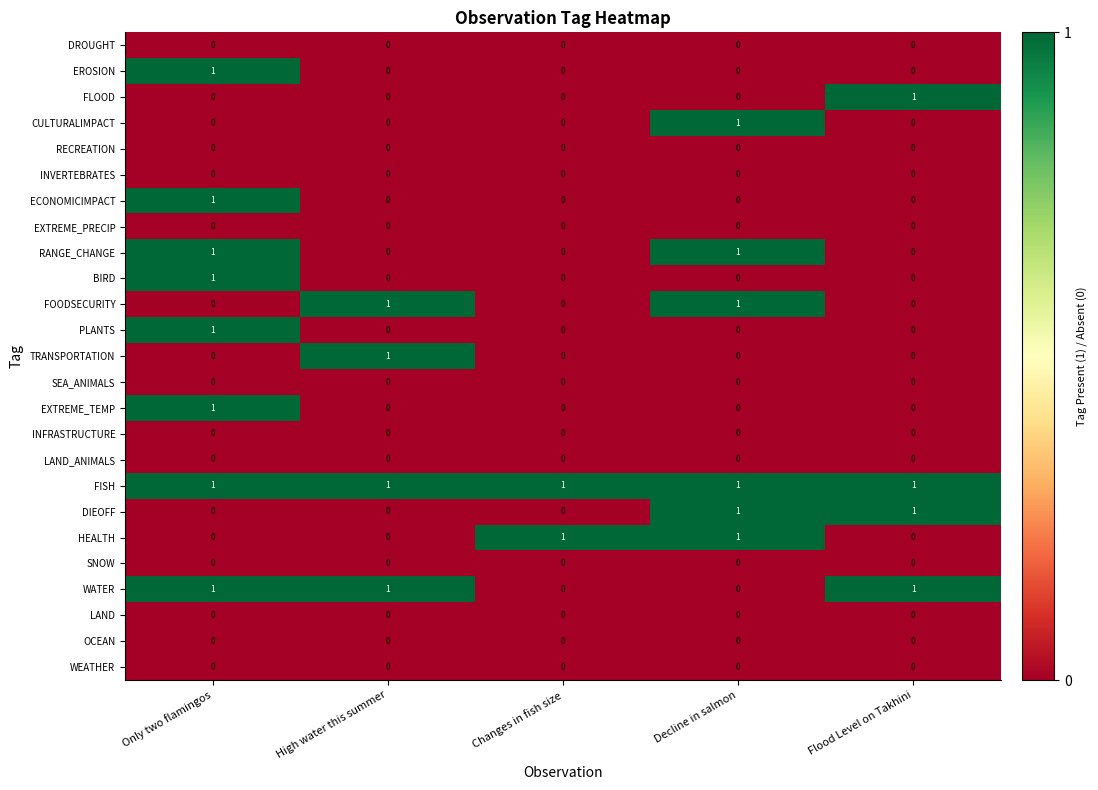

Count the HEALTH values in the range 0 to 1.

5